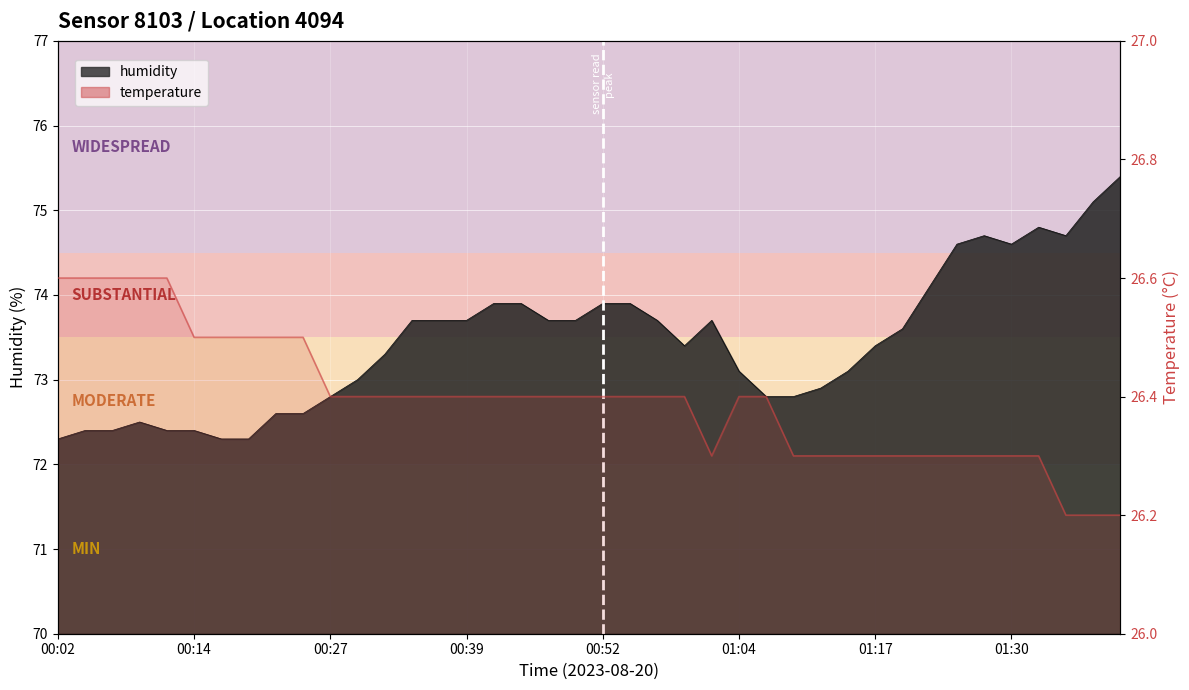

What is the label of the 6th point from the left?

00:14